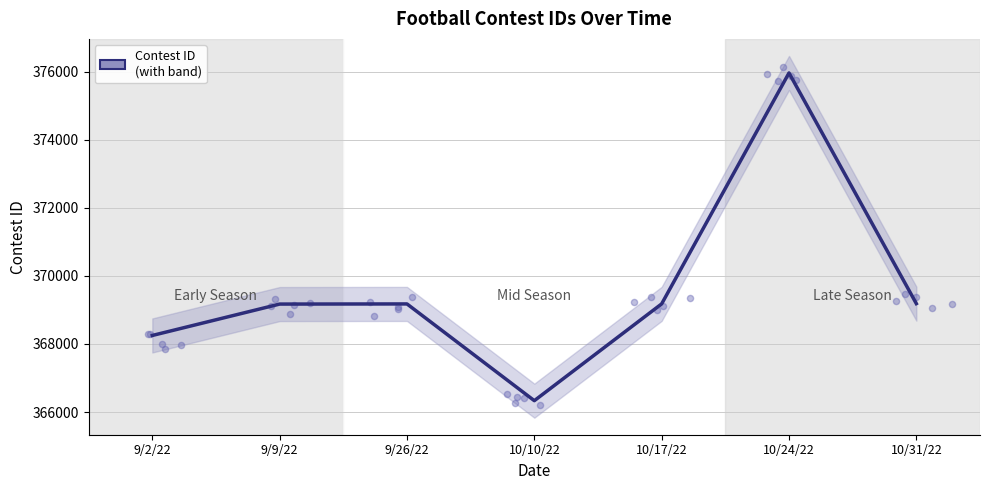

What is the change in value from 9/26/22 to 10/24/22?

+6784